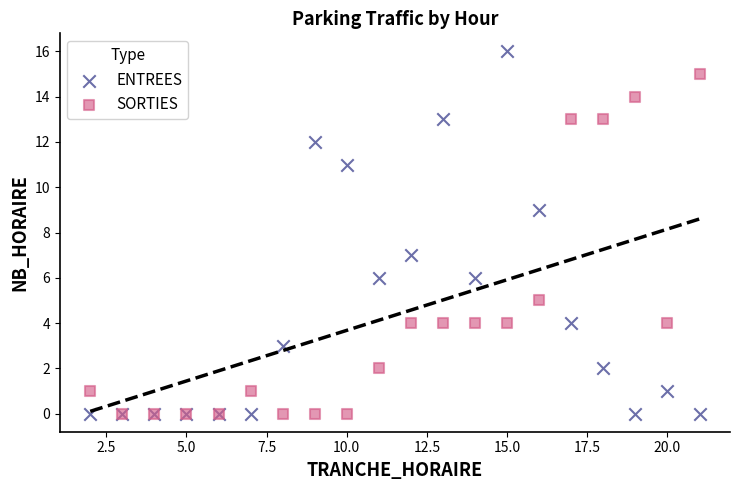

Which series has the largest Y range (max minus min)?

ENTREES